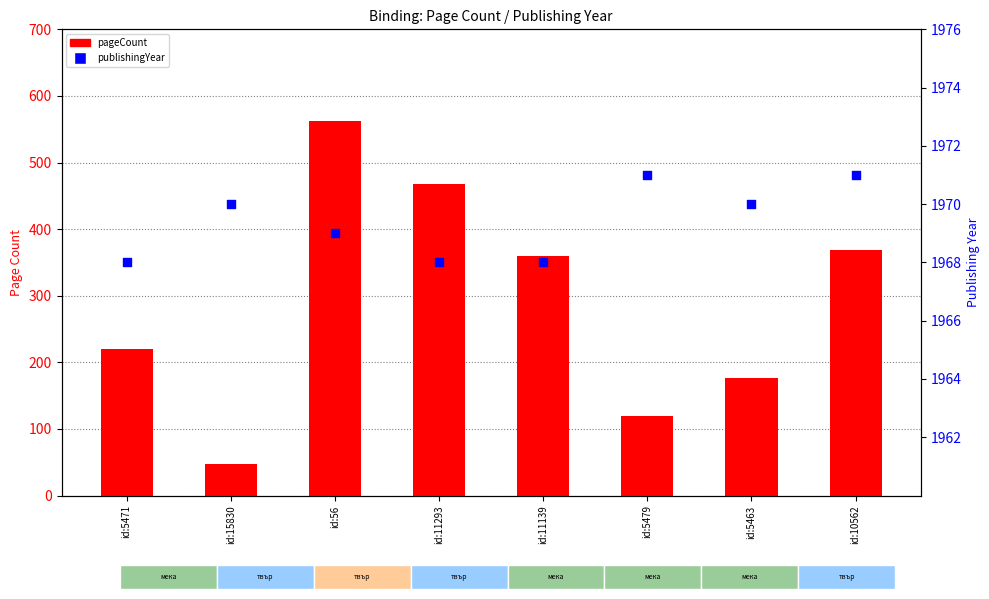

Which series has the largest Y range (max minus min)?

pageCount